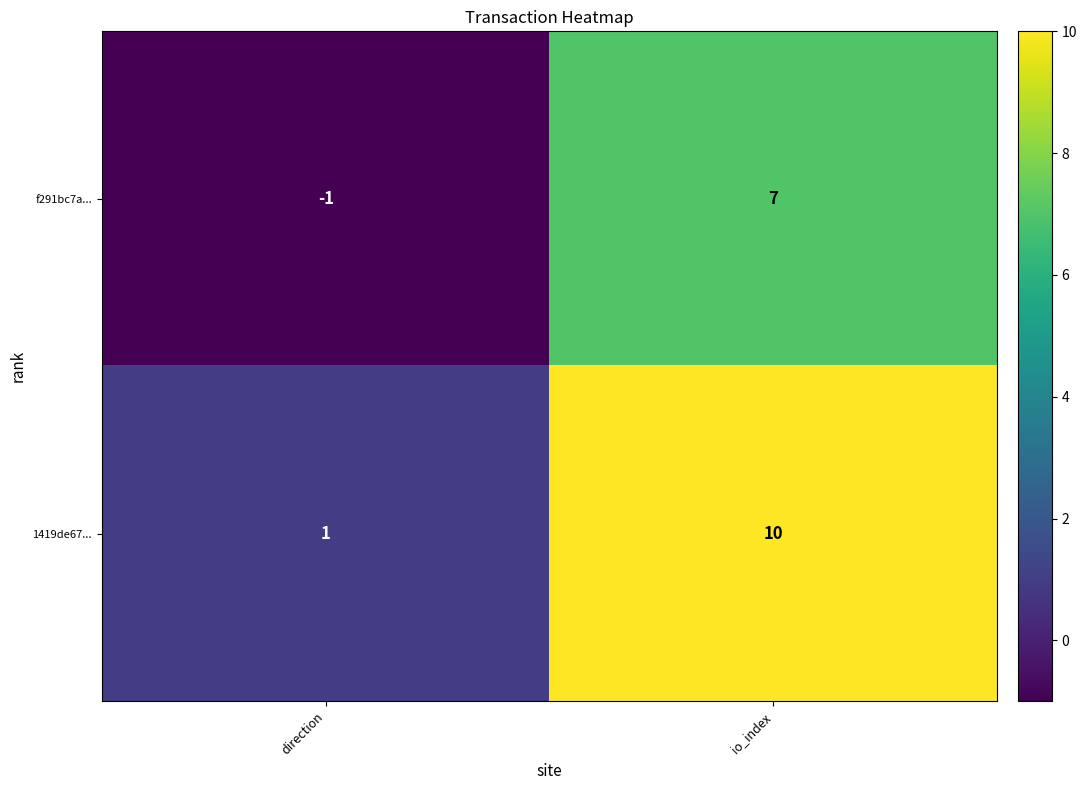

At which category is the sum across all series the highest?

io_index